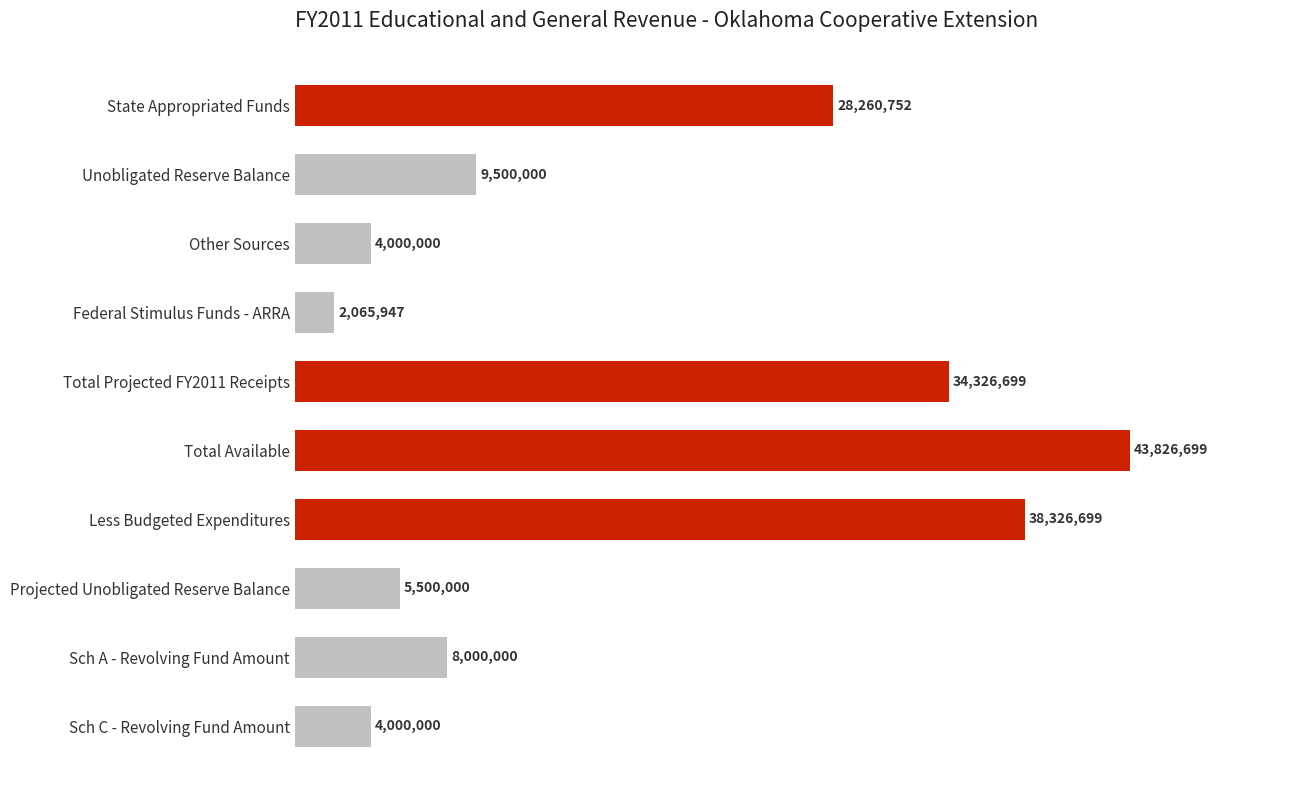

Are the bars horizontal?

Yes